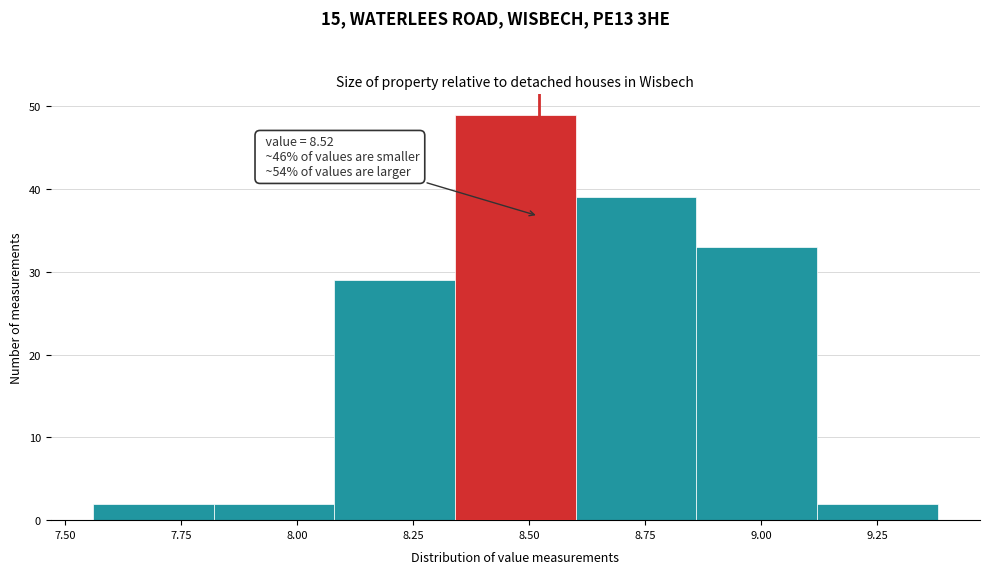

Over which range of the x-axis is the bar tallest?

8.34 to 8.60